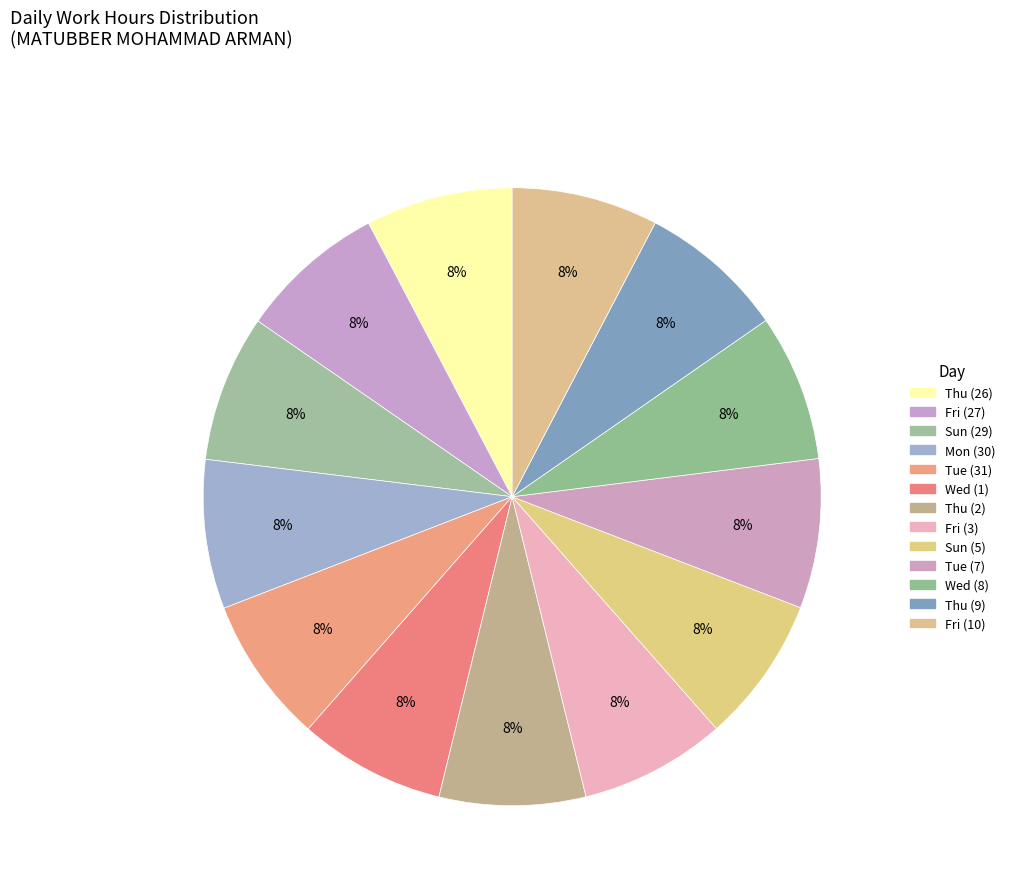

How many slices are in this pie chart?

13